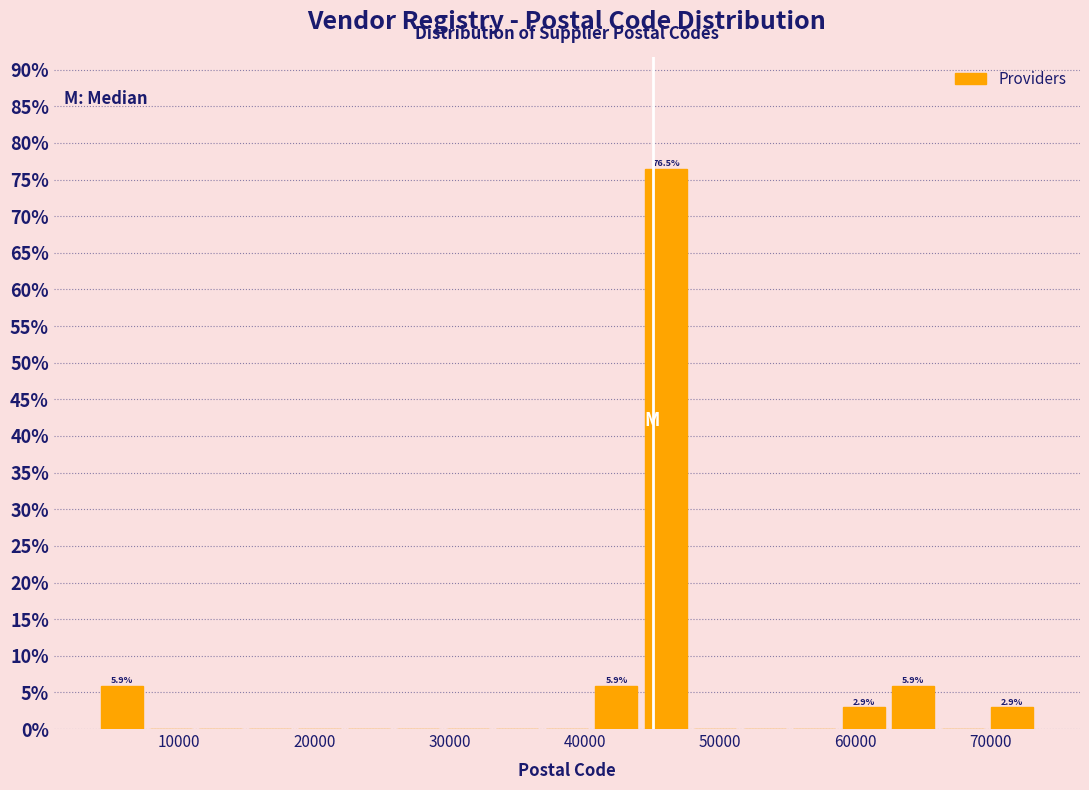

Read against the x-axis, roughly where is the centre of the tallest bar?

46000